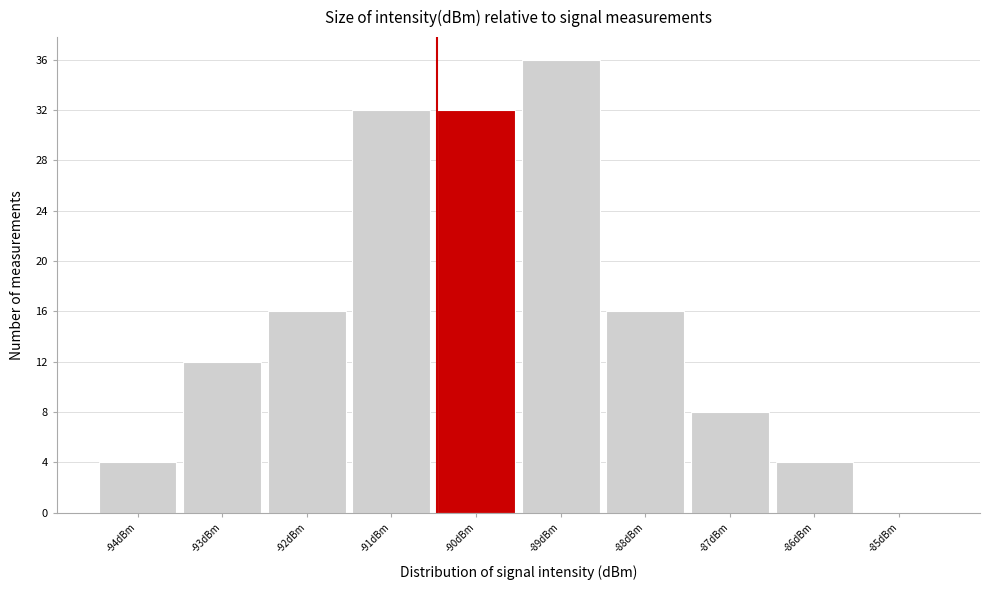

How tall is the bar that spans -90.5 to -89.5 on the x-axis? The values are not printed on the chart, so give them approximately, as read against the axis.

32